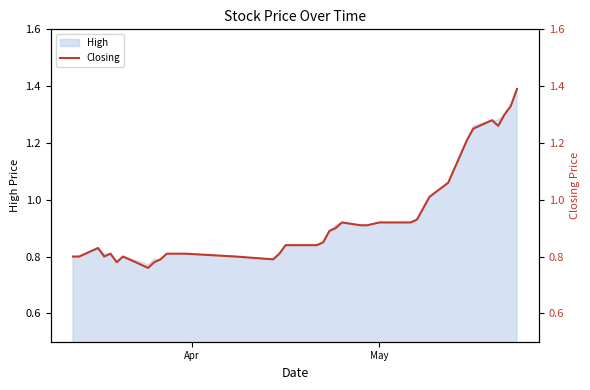

What is the average value?

0.9